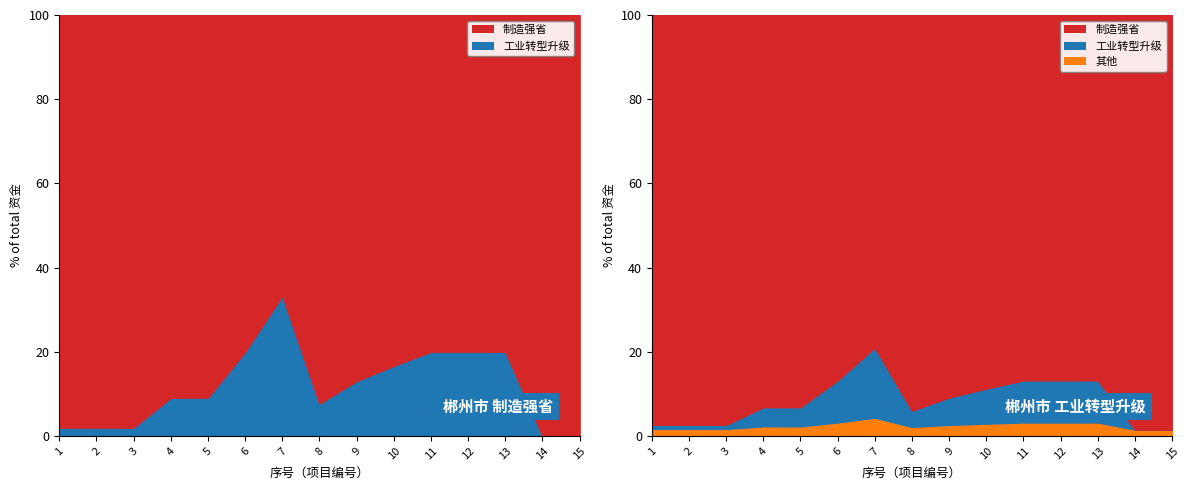

Which series changed the most between 1 and 8?

制造强省